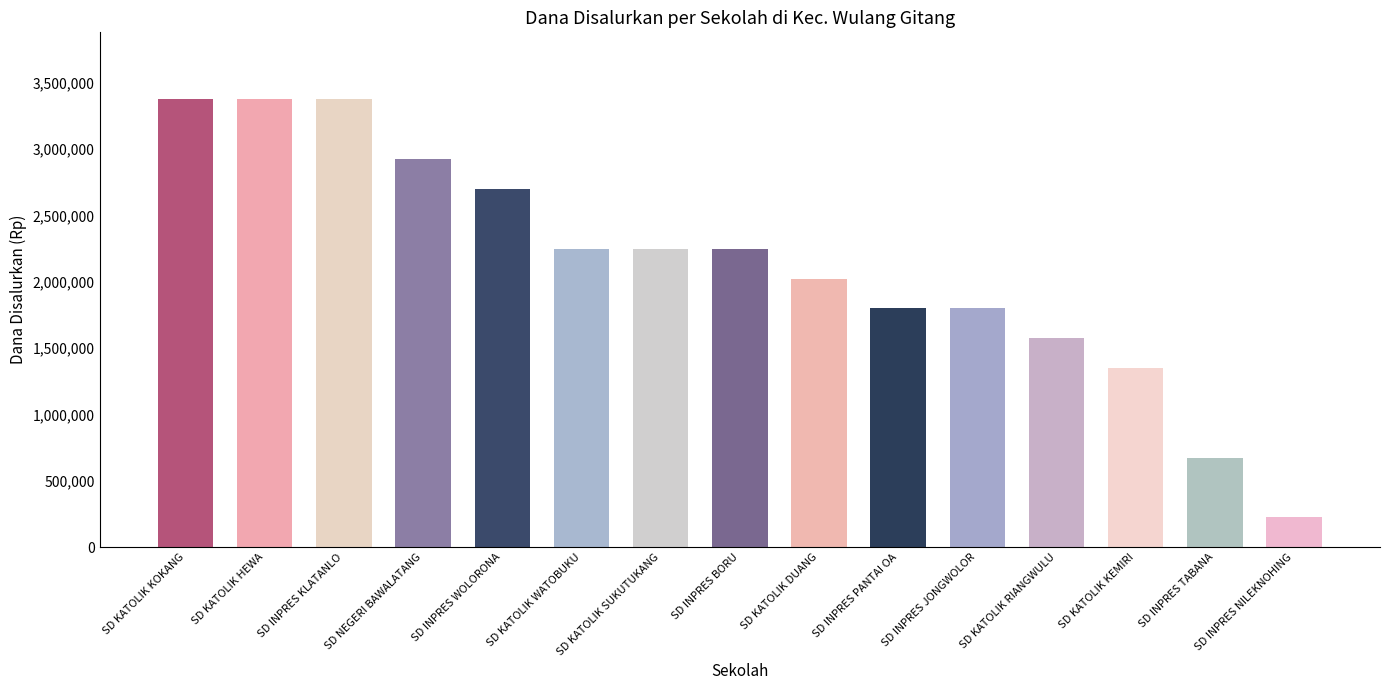

What is the sum of all values?

31950000